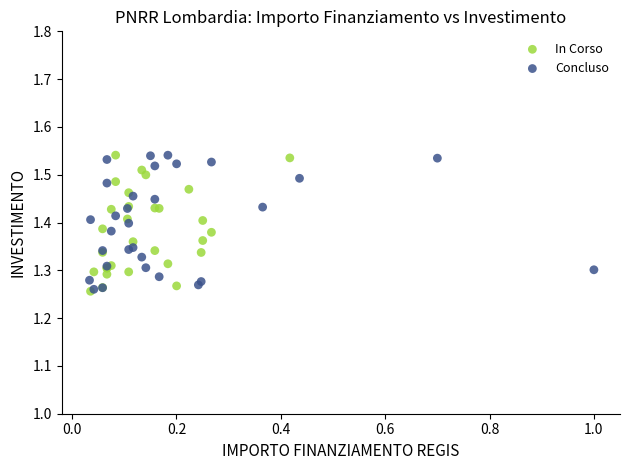

What are all the series names shown in the legend?

In Corso, Concluso